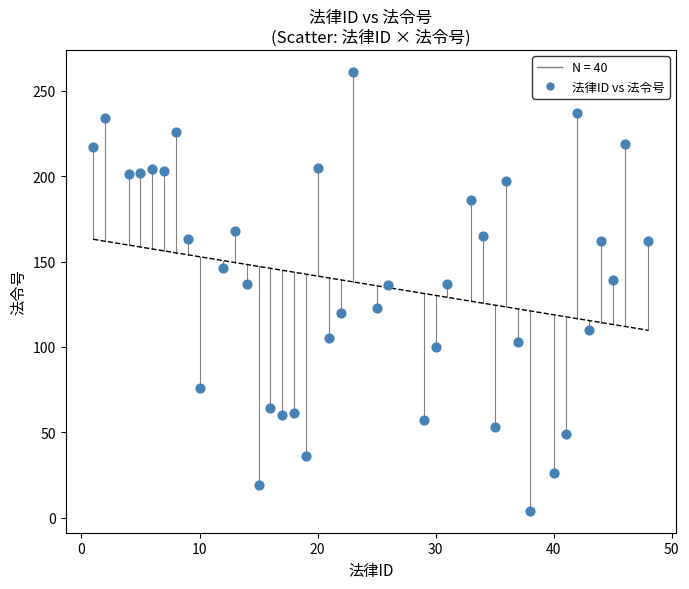

What is the range of X values (max minus min)?

47